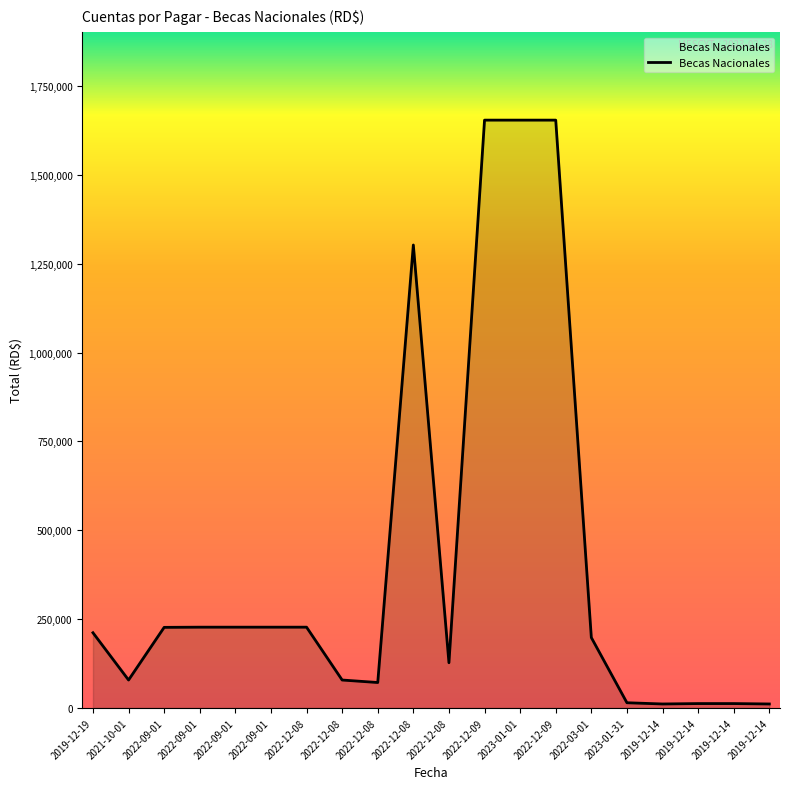

Where is the first local maximum?

2022-12-08